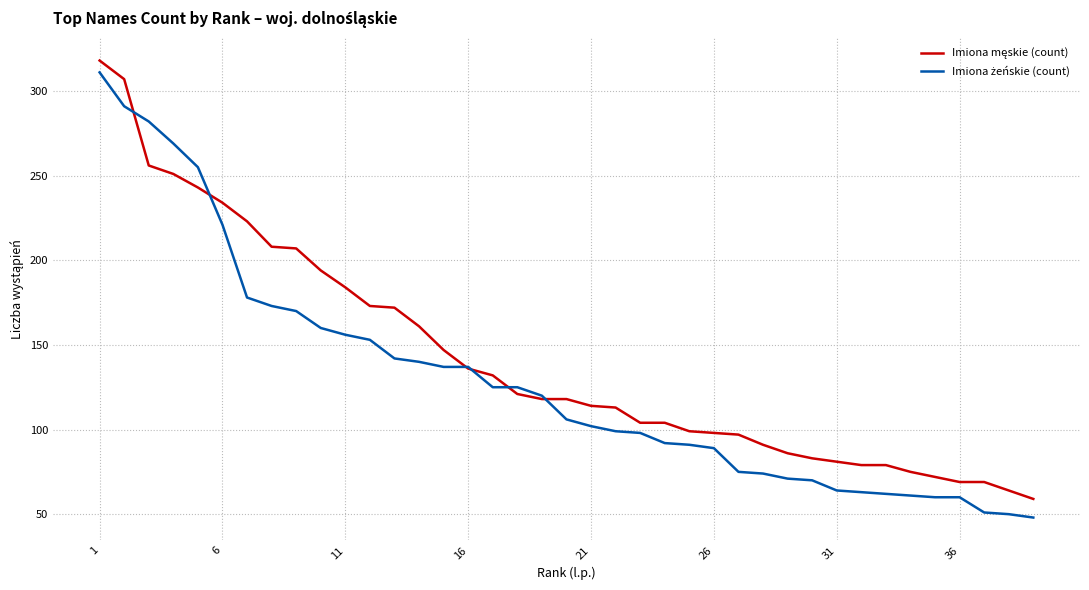

What is the greatest value displayed?

318